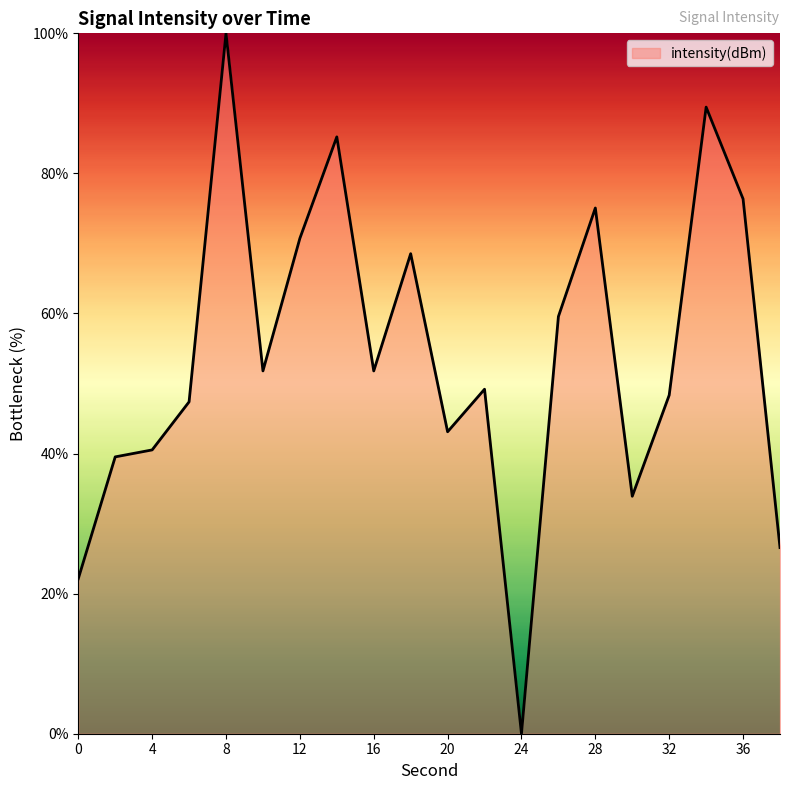

What is the difference between the maximum and minimum values?

100.0